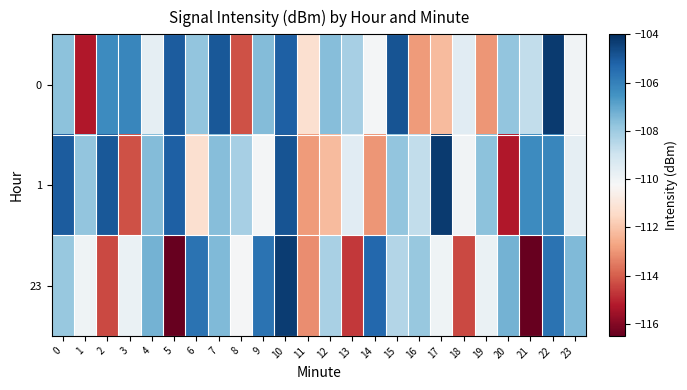

At which category is the sum across all series the highest?

10